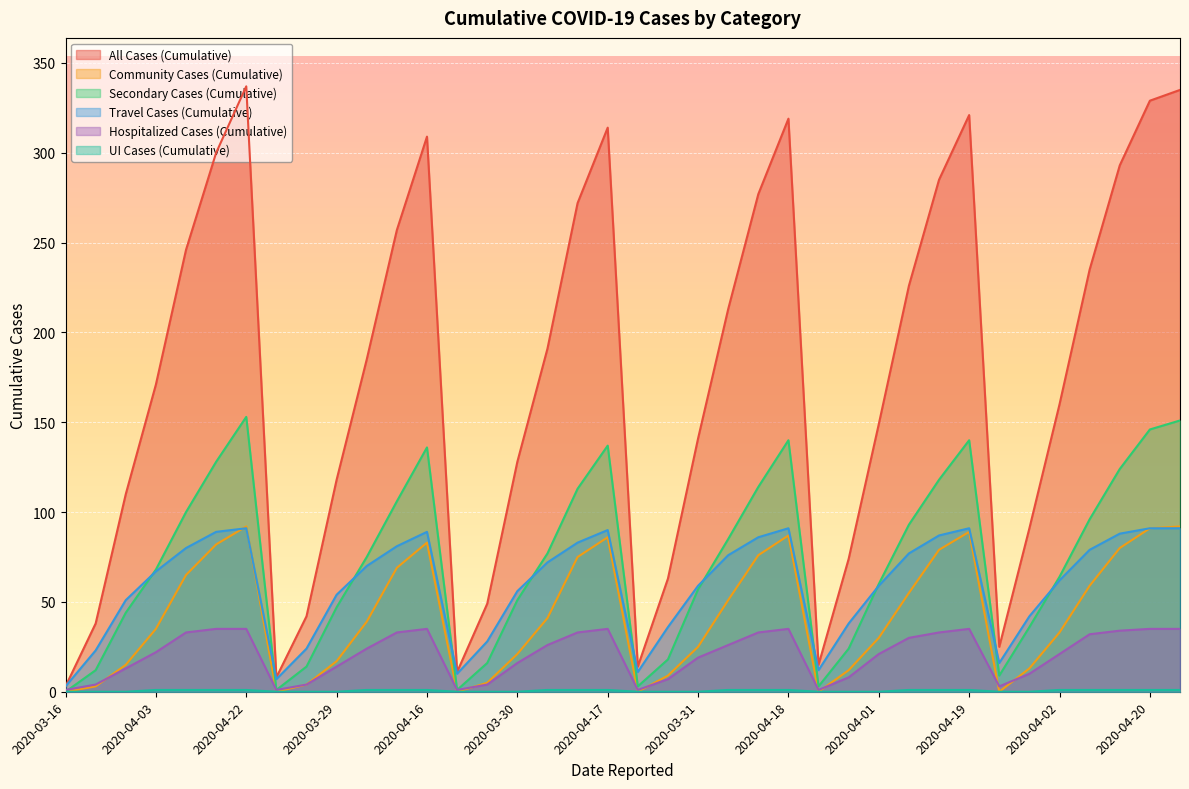

What is the sum of all Community Cases (Cumulative) values?

1613